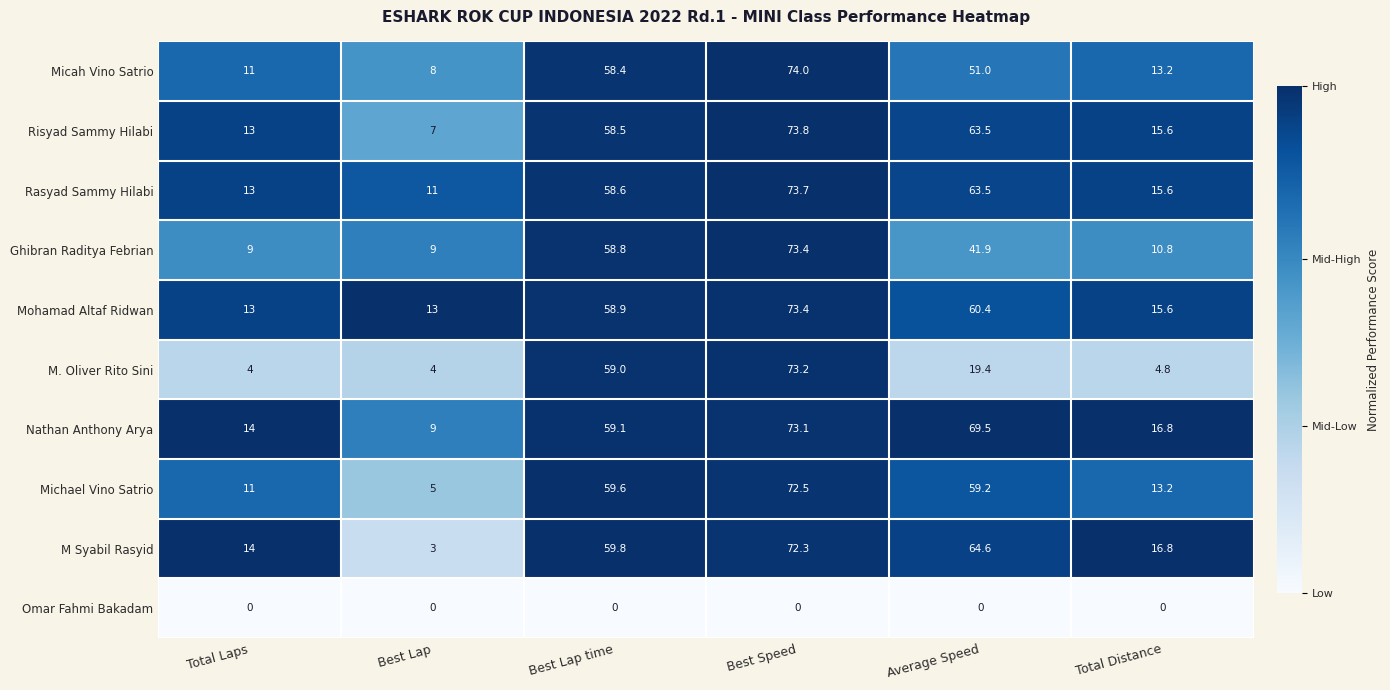

What is the difference between the highest and lowest values at Best Lap?

13.0